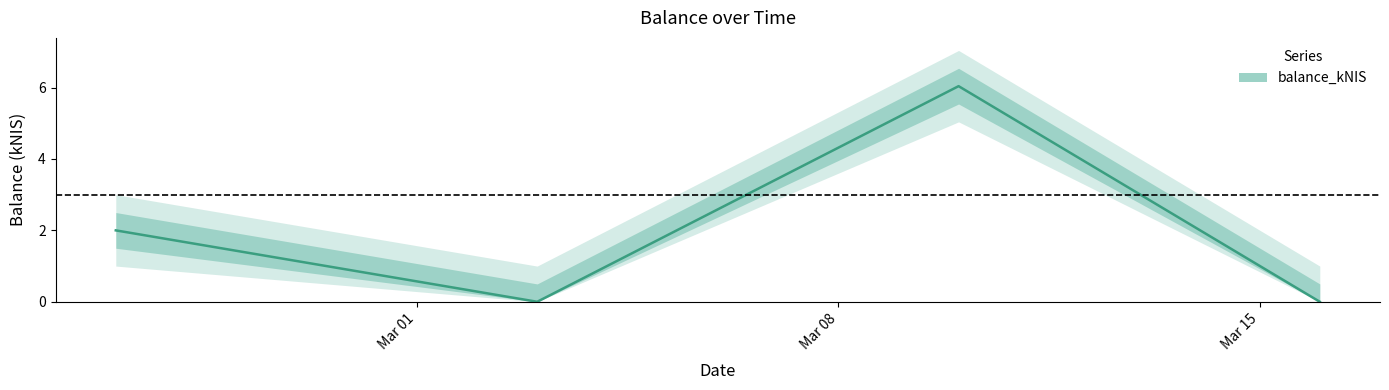

Where is the first local maximum?

2022-03-10